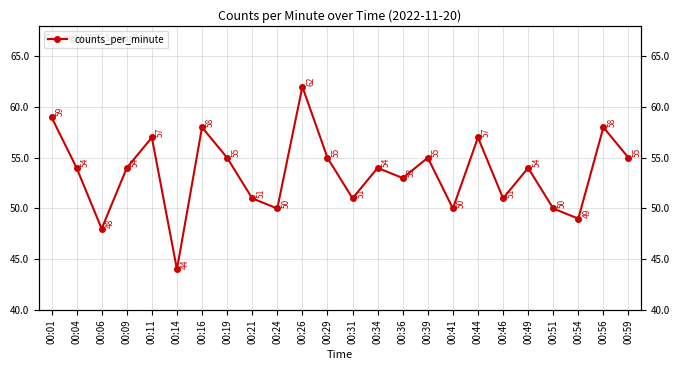

True or false: the data has more than 2 interior local peaks.

True